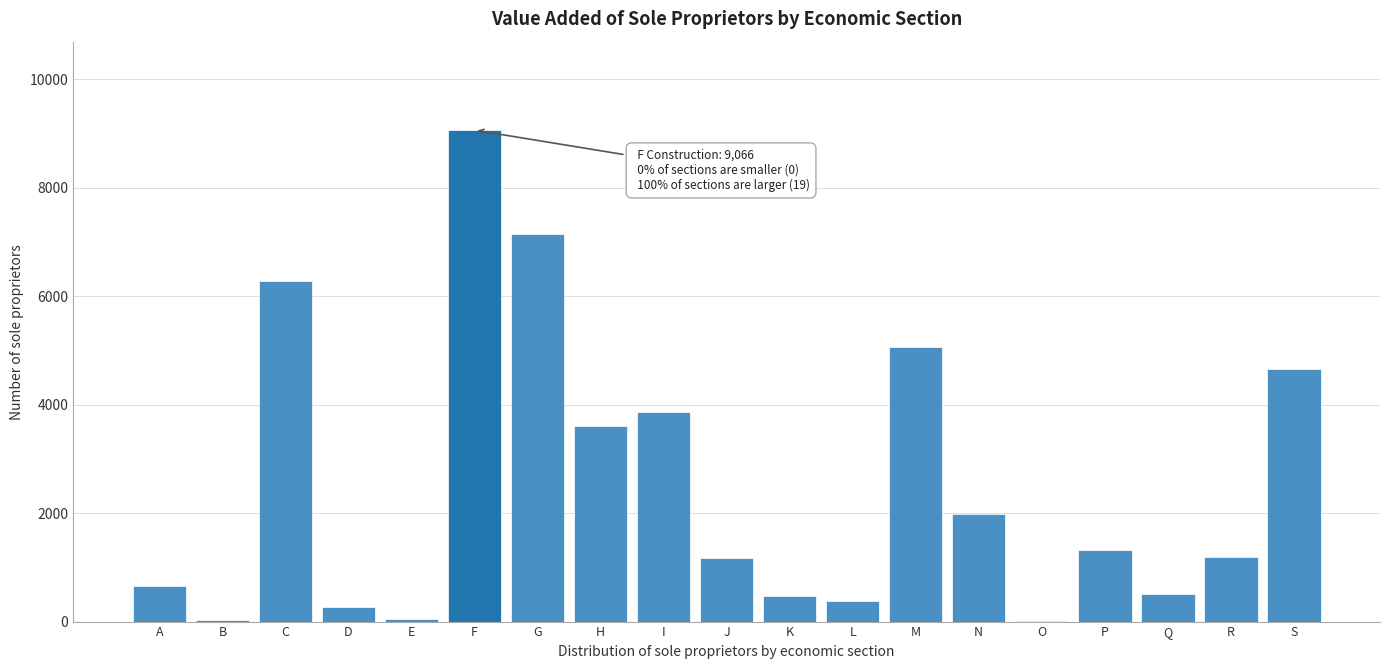

At which category does the chart reach its peak across all series?

F